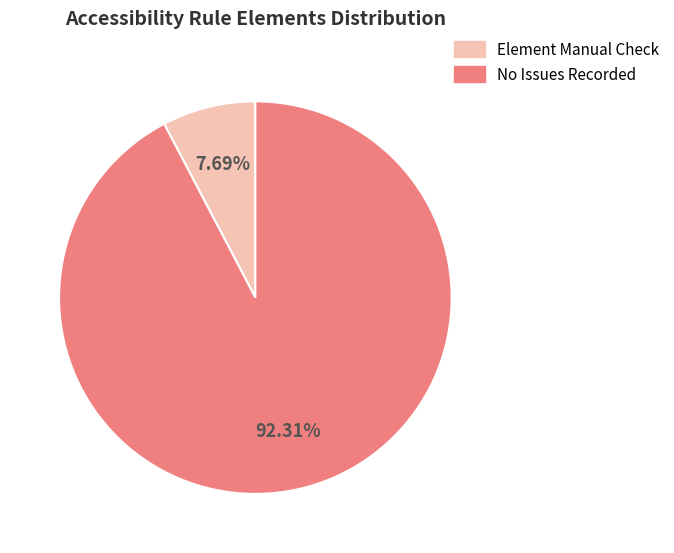

Is there any slice that represents more than half of the pie?

Yes